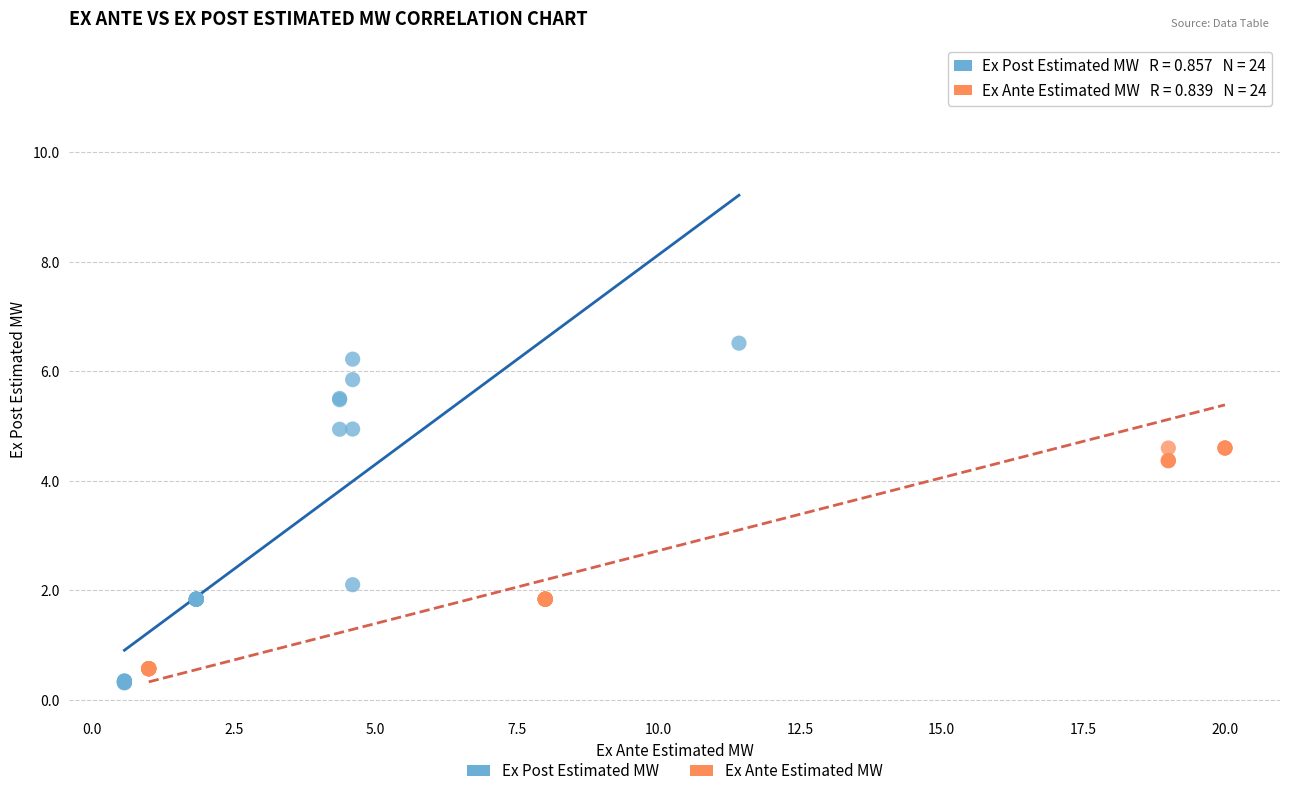

What are all the series names shown in the legend?

Ex Post Estimated MW, Ex Ante Estimated MW